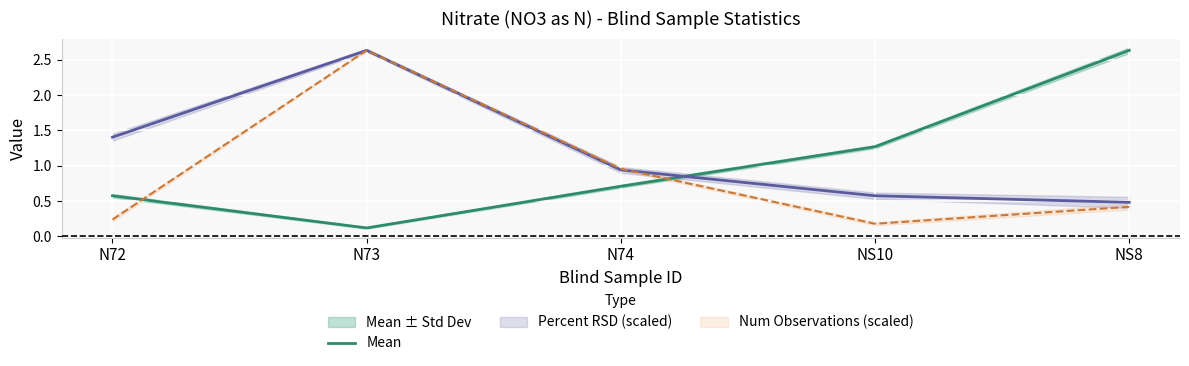

True or false: Mean has a value of 0.6 at N72.

True